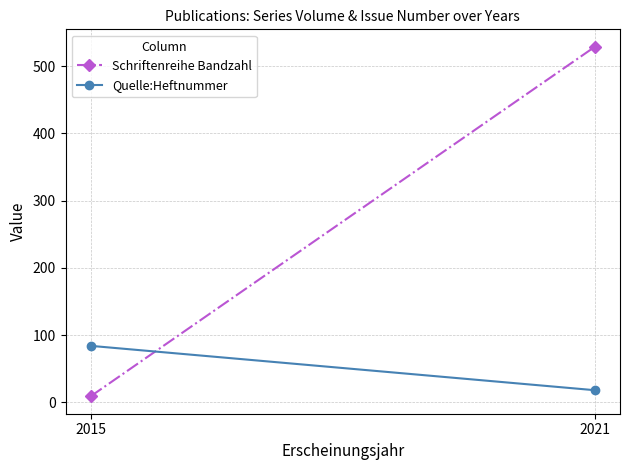

Rank the series by their average value, from lowest to highest.

Quelle:Heftnummer, Schriftenreihe Bandzahl